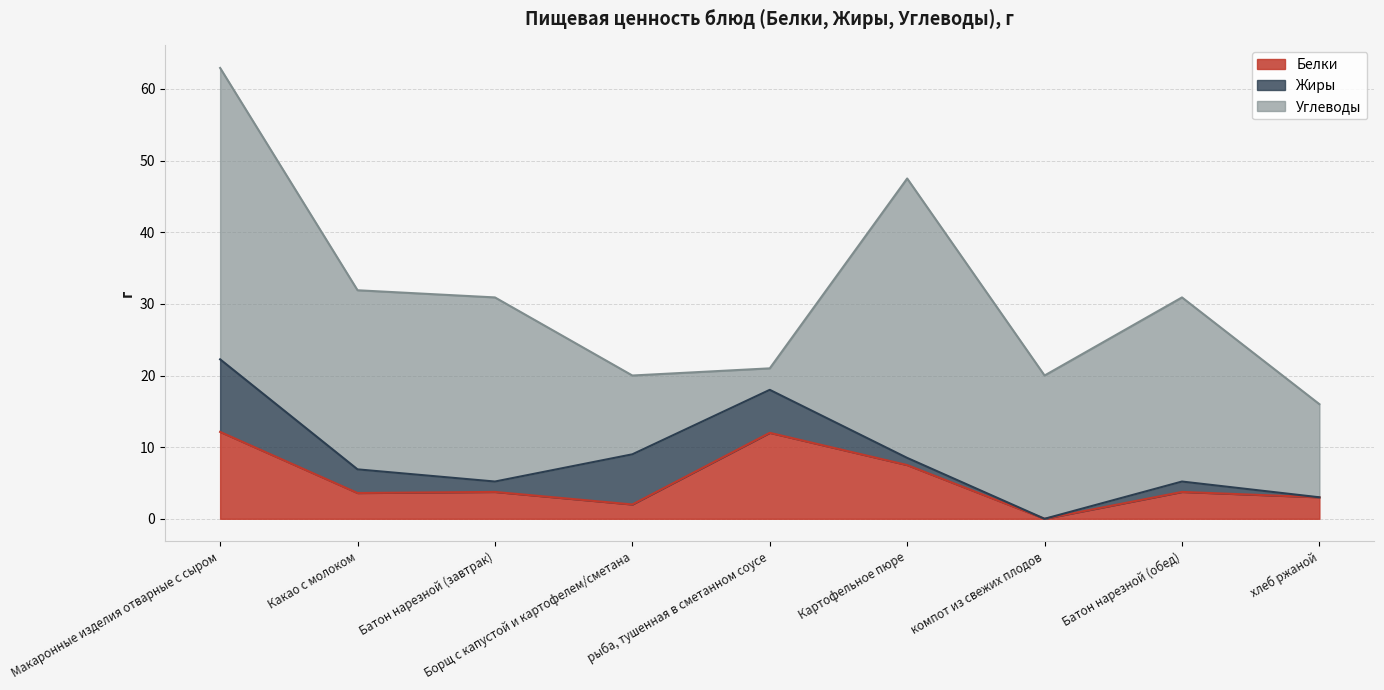

What is the sum of the Жиры values at Картофельное пюре and компот из свежих плодов?

1.0